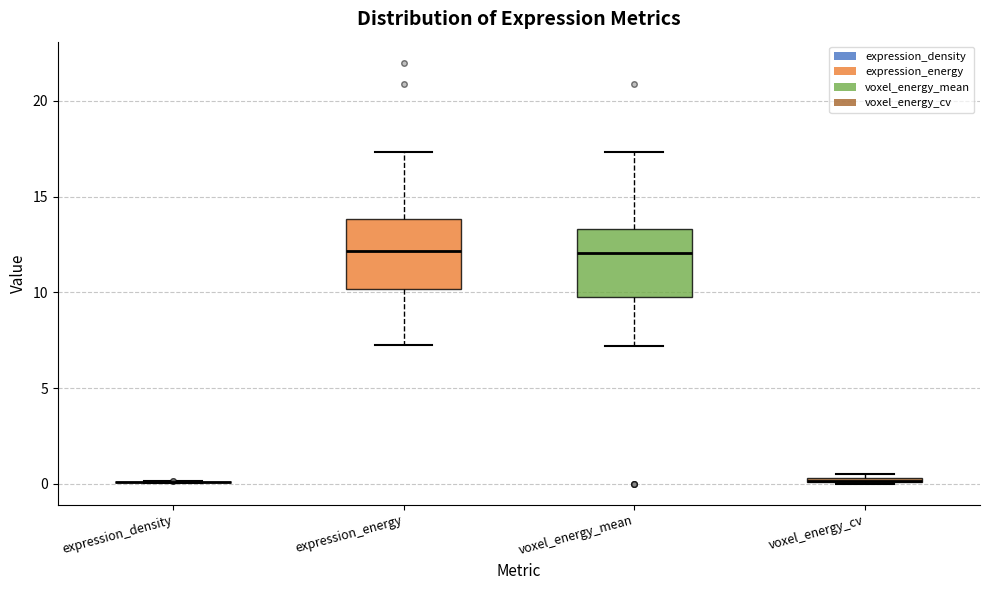

Where is the upper edge of the box for voxel_energy_cv on the y-axis? The values are not printed on the chart, so give them approximately, as read against the axis.

0.5